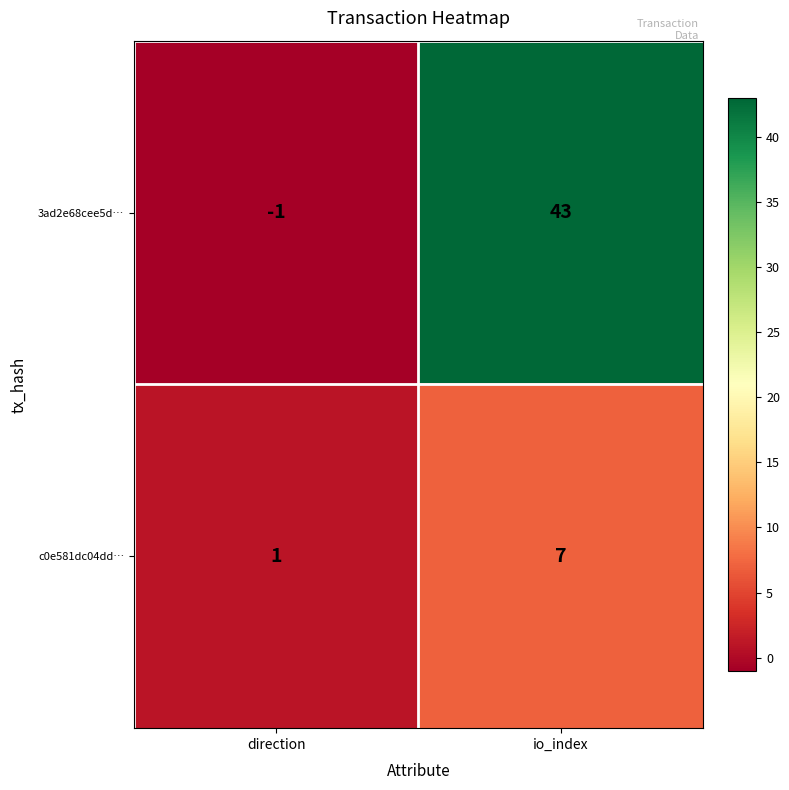

At how many categories does at least one series exceed 22?

1